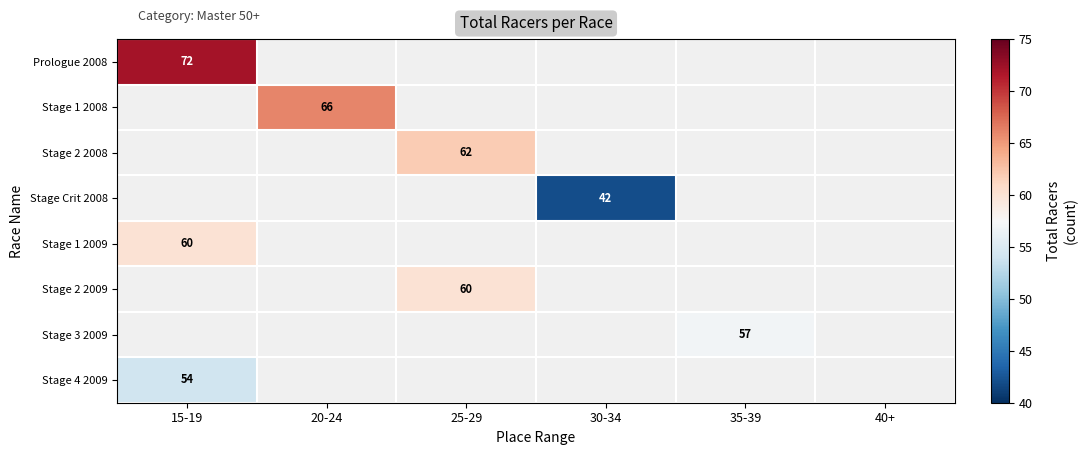

At how many categories does at least one series exceed 70?

1